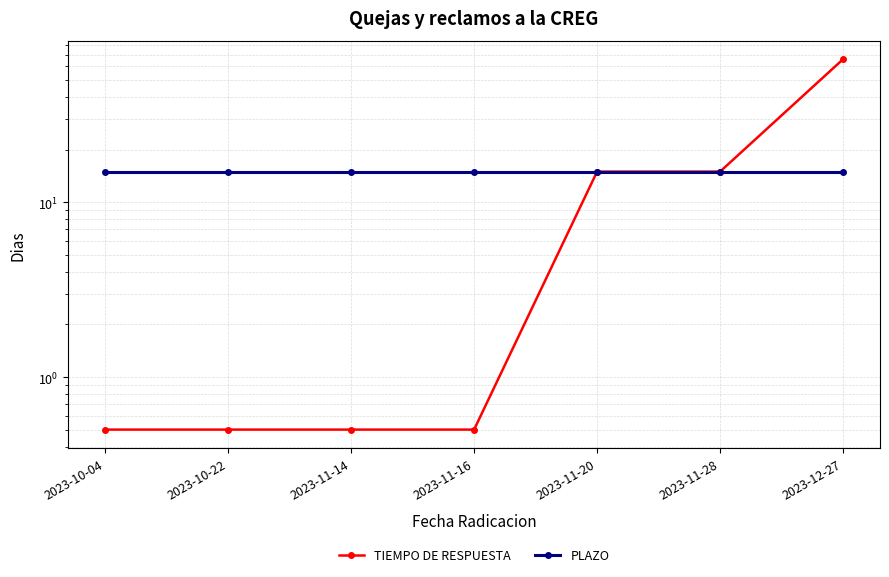

What is the maximum value for TIEMPO DE RESPUESTA?

66.0